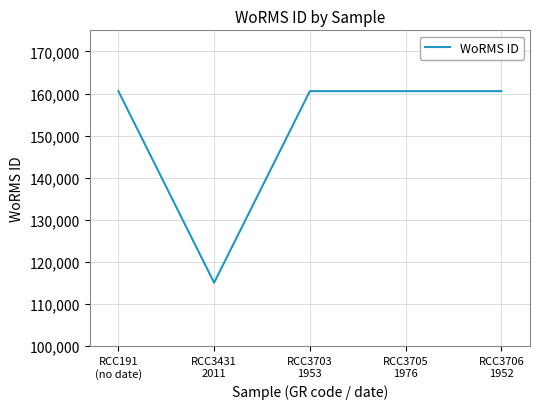

What is the maximum value shown in the chart?

160564